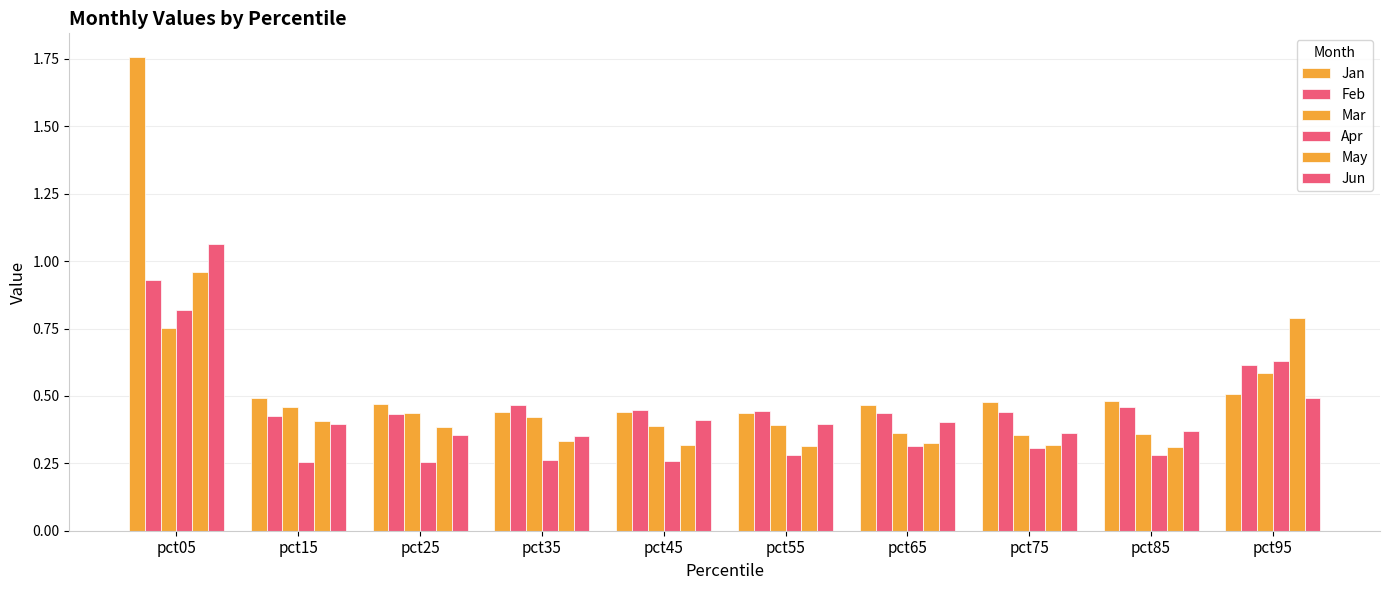

Which series changed the most between pct55 and pct75?

Jan